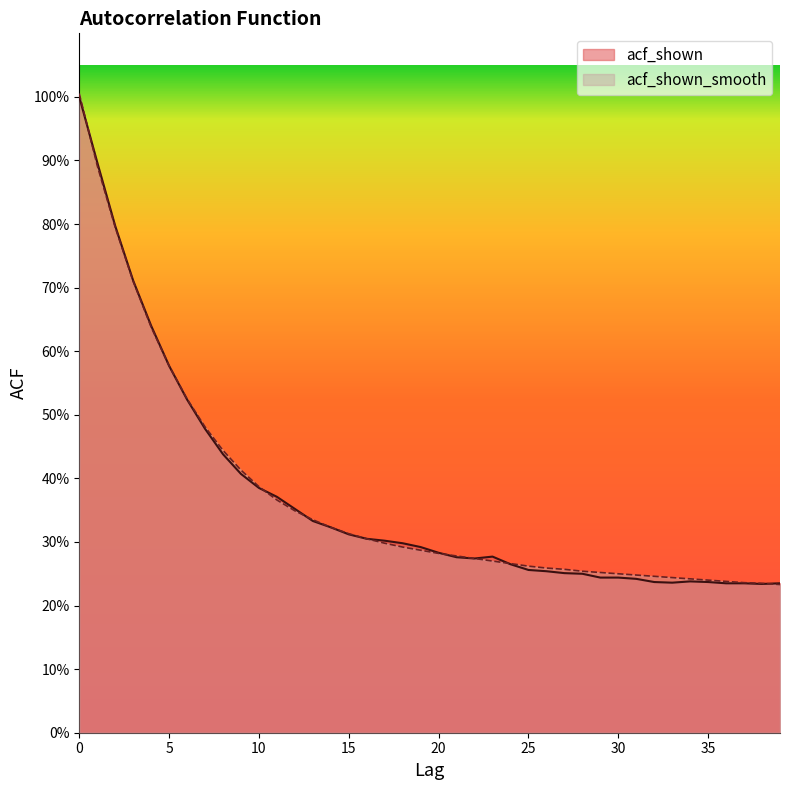

List the series in order of their peak value, lowest first.

acf_shown, acf_shown_smooth